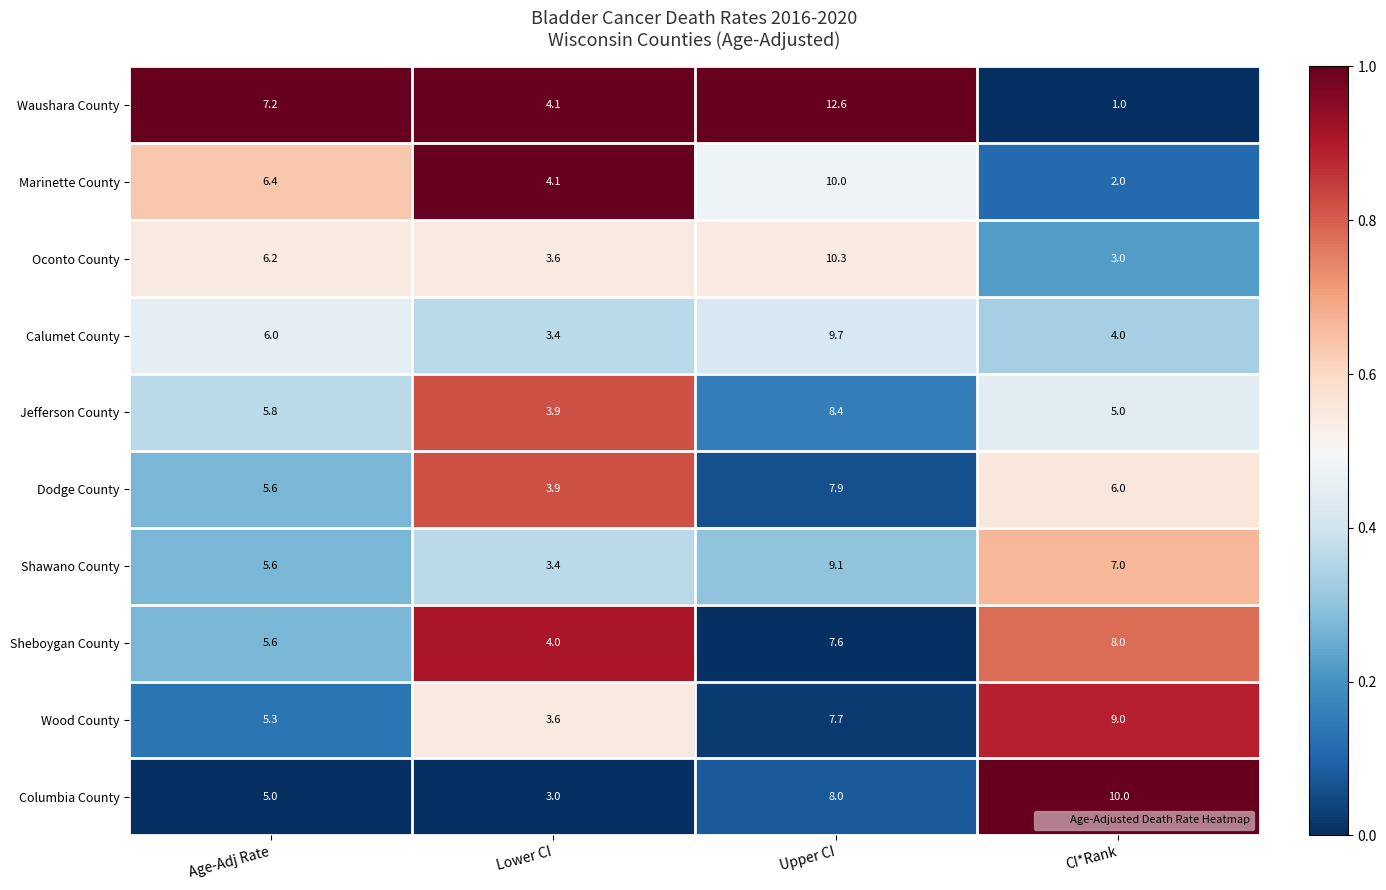

At which label does Shawano County reach its peak?

Upper CI